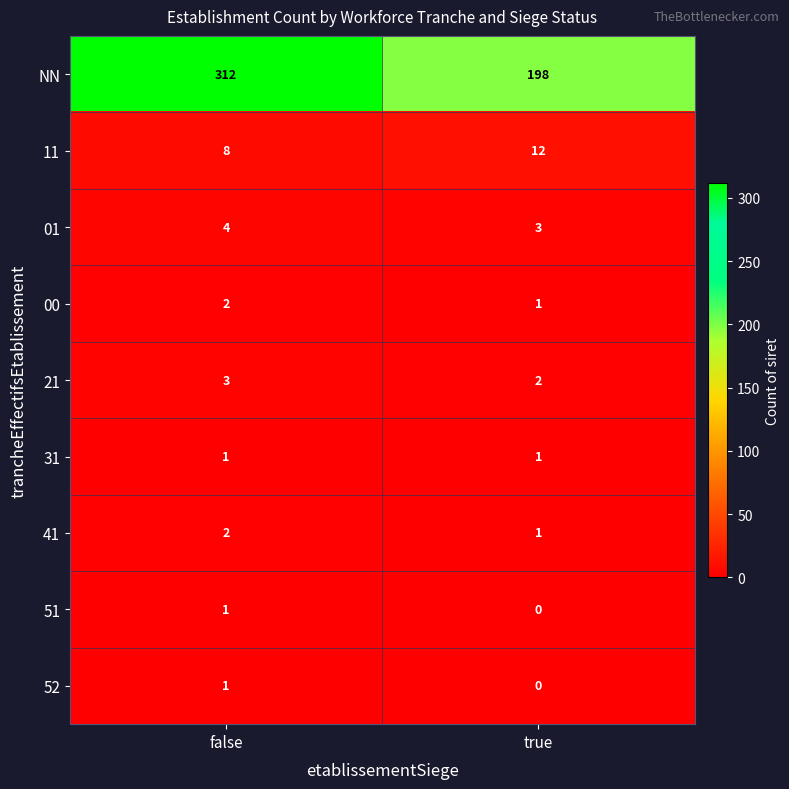

What is the sum of all NN values?

510